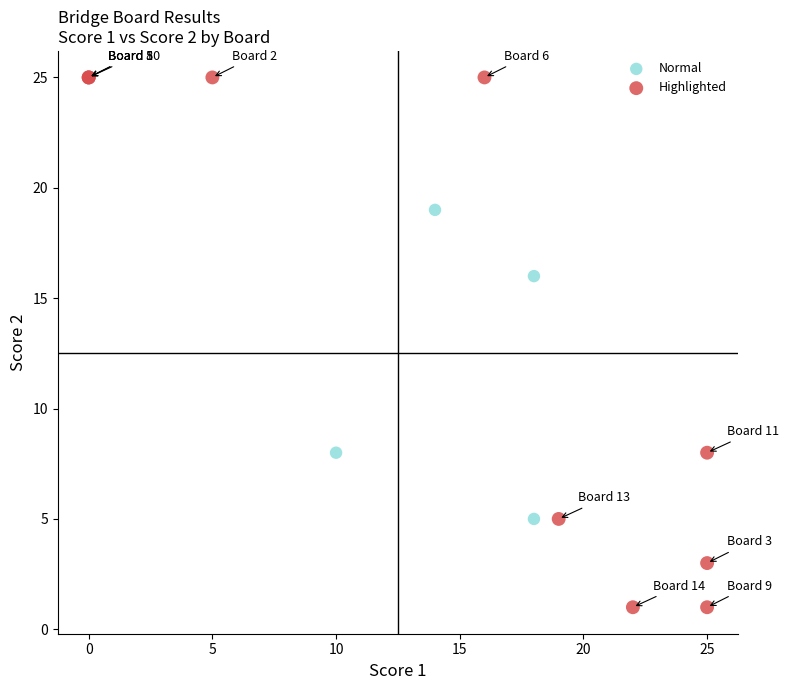

What are all the series names shown in the legend?

Normal, Highlighted